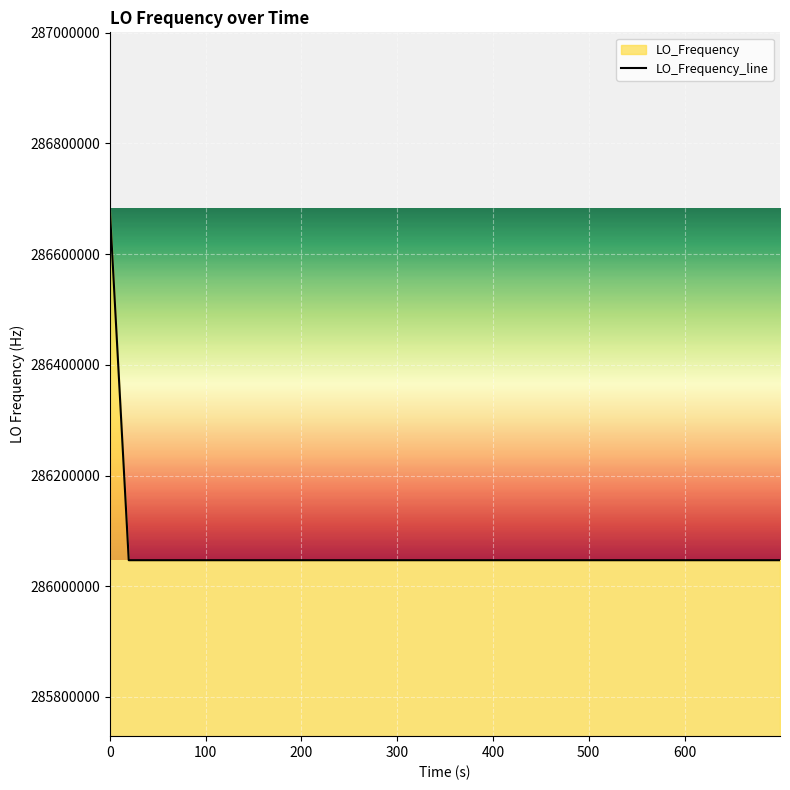

What is the difference between the maximum and minimum values?

635709.9